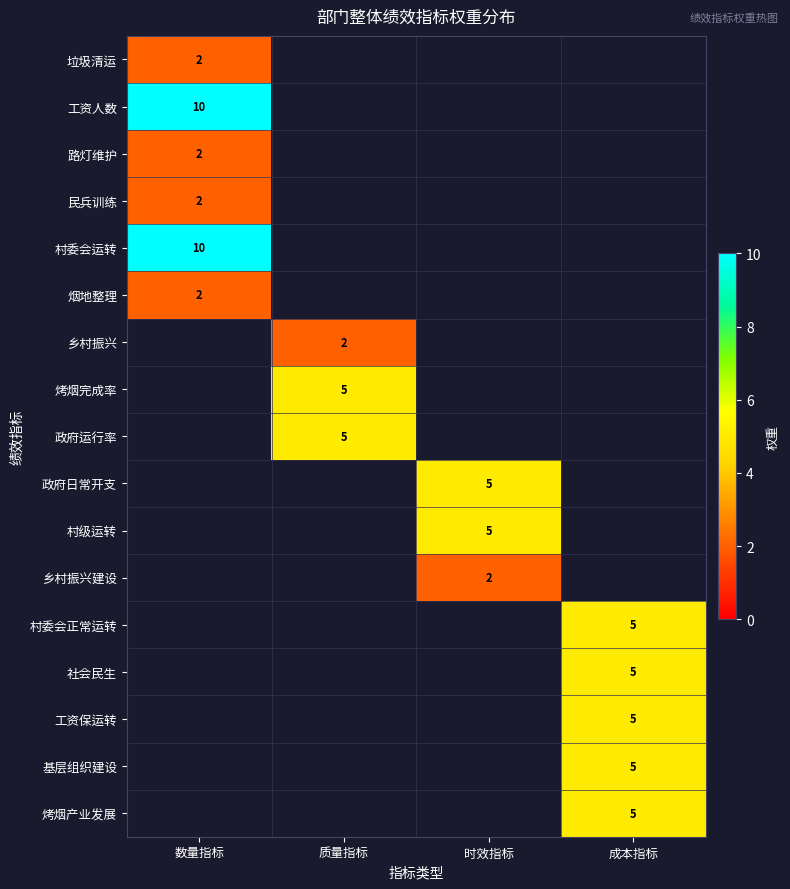

At how many categories does at least one series exceed 9?

1